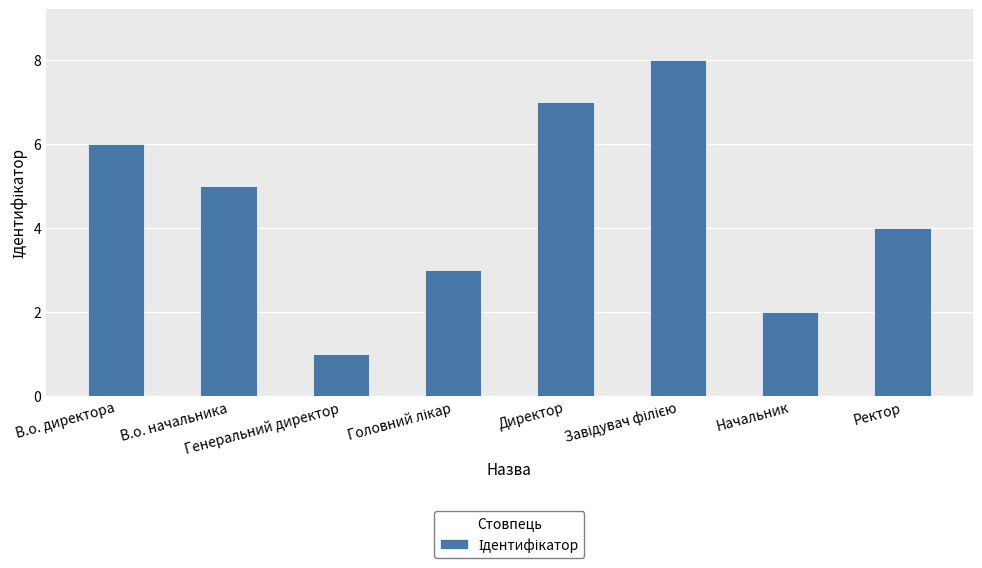

How many series are shown in this chart?

1